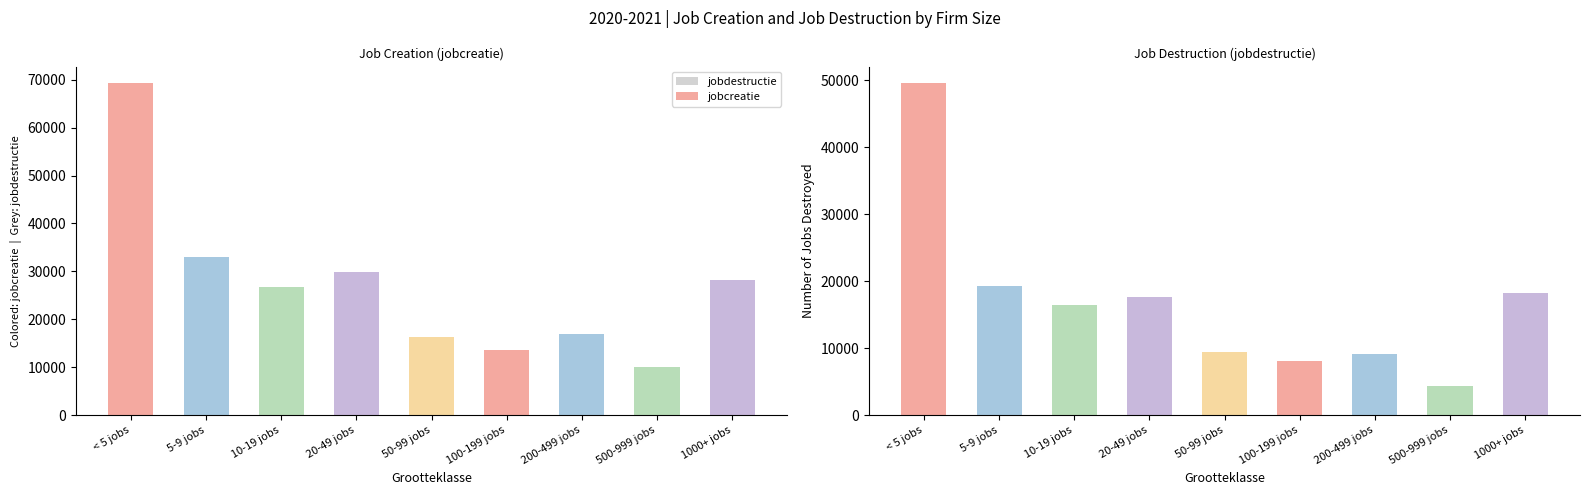

What is the value of the jobcreatie bar at the 2nd from the left?

32972